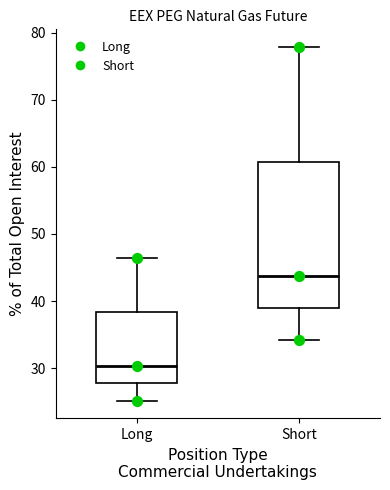

Comparing the boxes themselves (not the whiskers), which one is the tallest?

Short